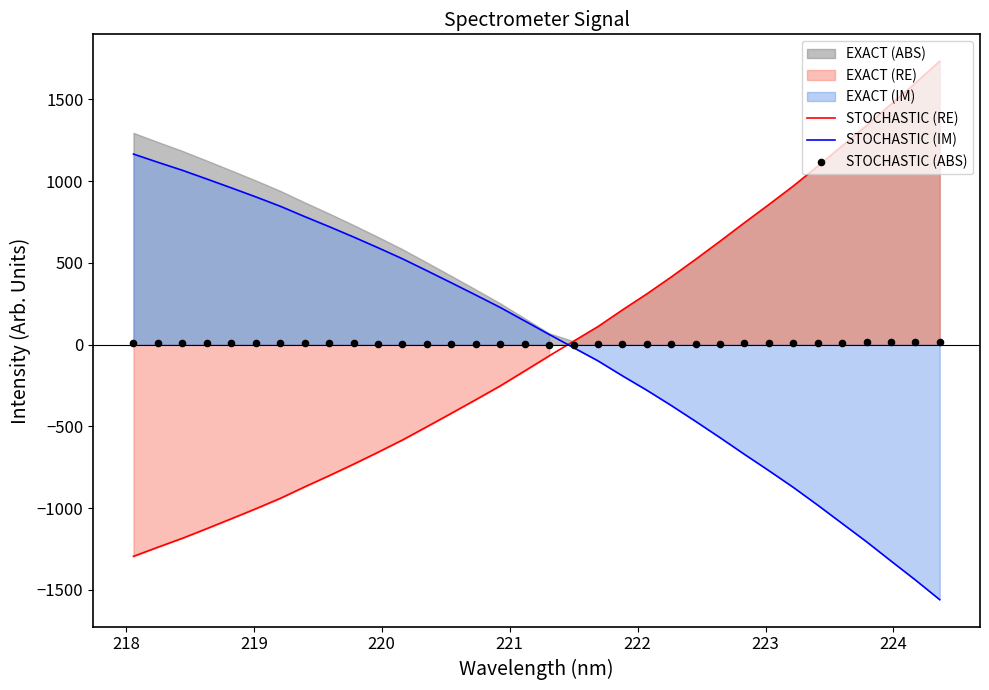

Which series has the largest total across all categories?

STOCHASTIC (ABS)